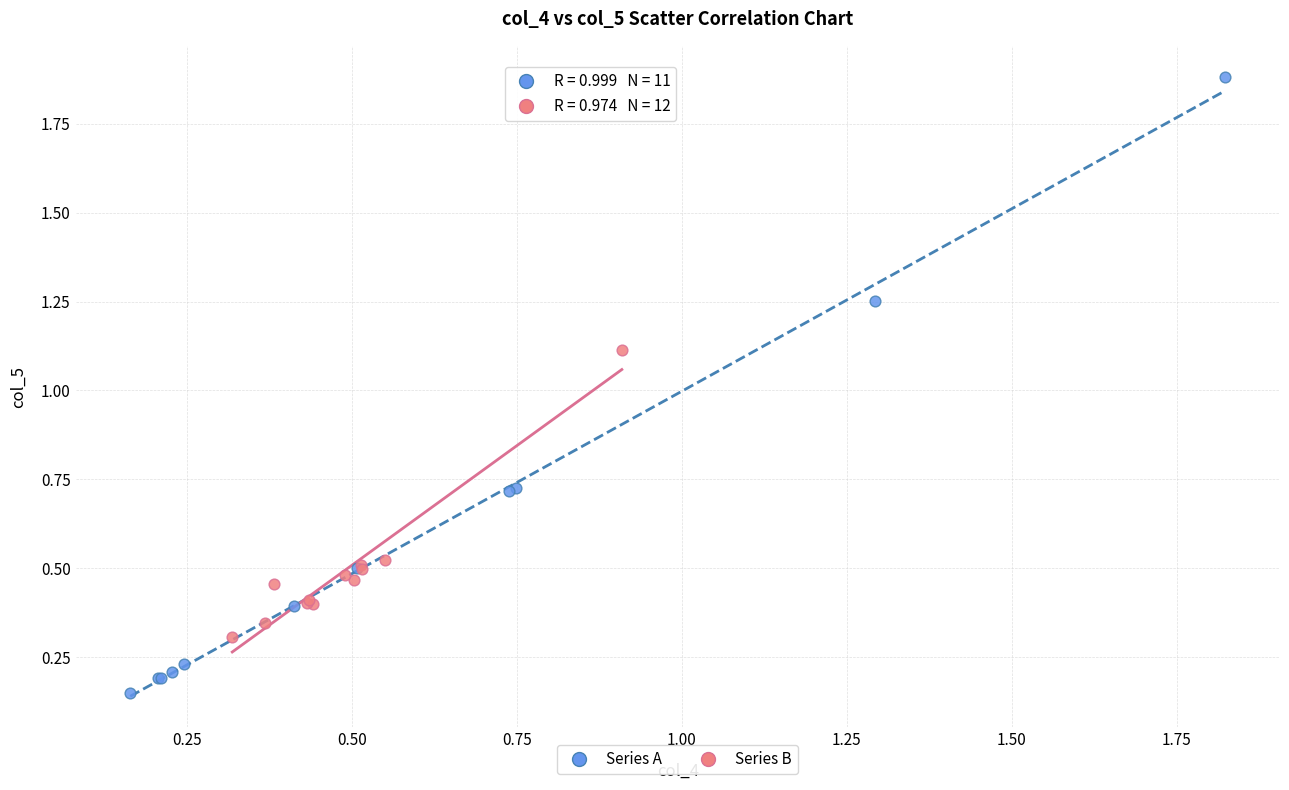

Which series has the widest spread of Y values?

Series A